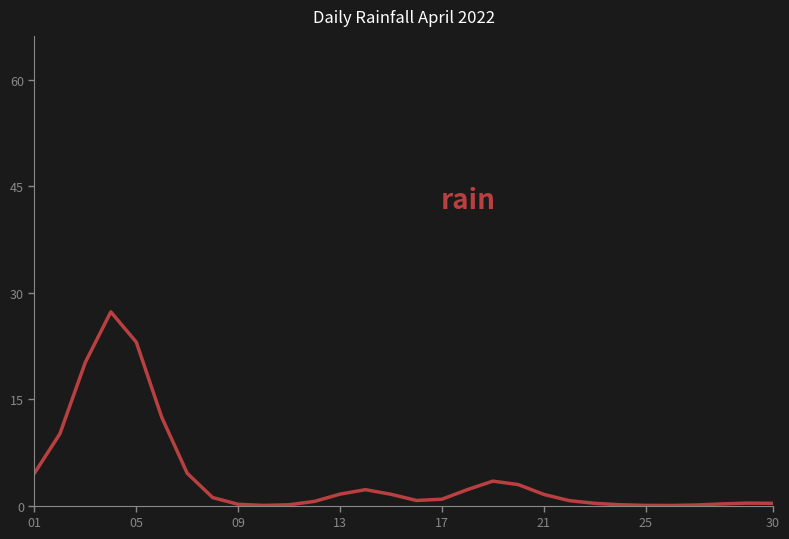

What is the maximum value shown in the chart?

27.3